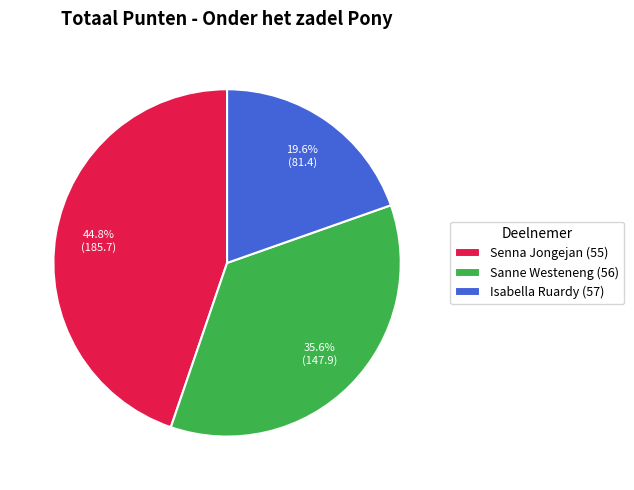

To the nearest percent, what is the combined percentage of Isabella Ruardy (57) and Sanne Westeneng (56)?

55%